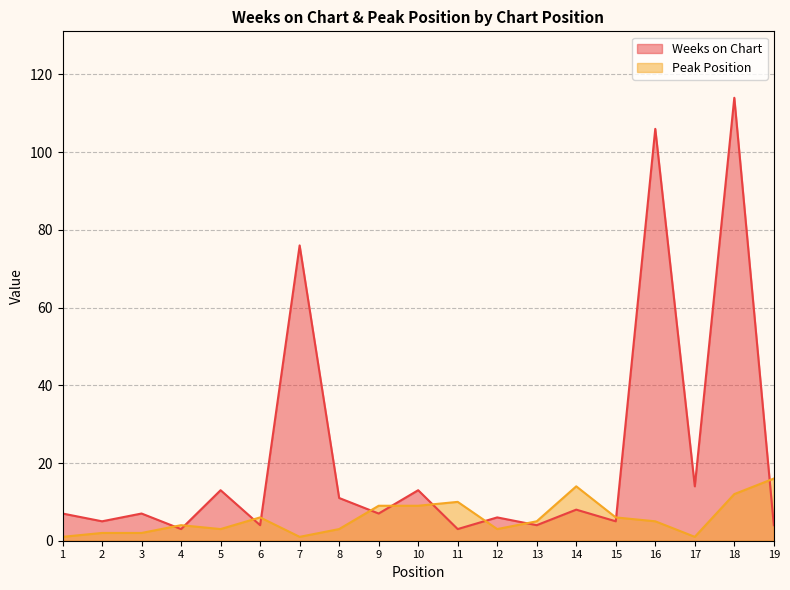

Count the number of categories in the chart.

19